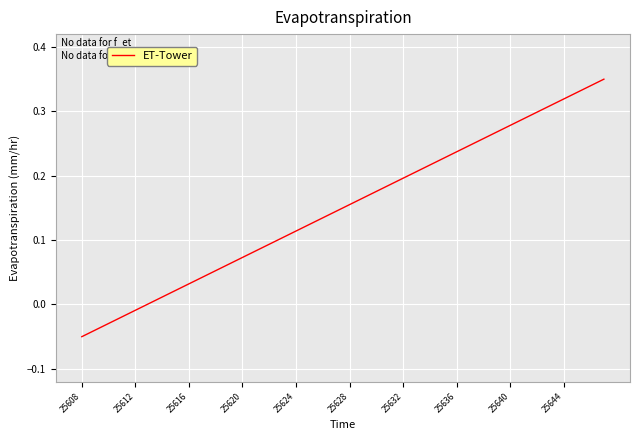

Does the chart display data point markers on the line(s)?

No